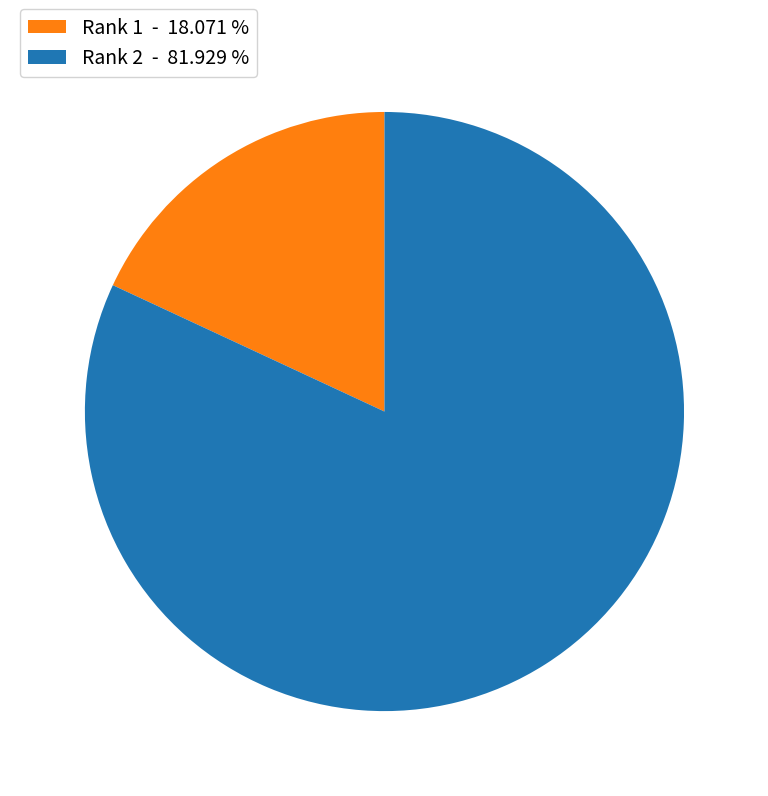

Is the sum of Rank 1 - 18.071 % and Rank 2 - 81.929 % greater than half?

Yes